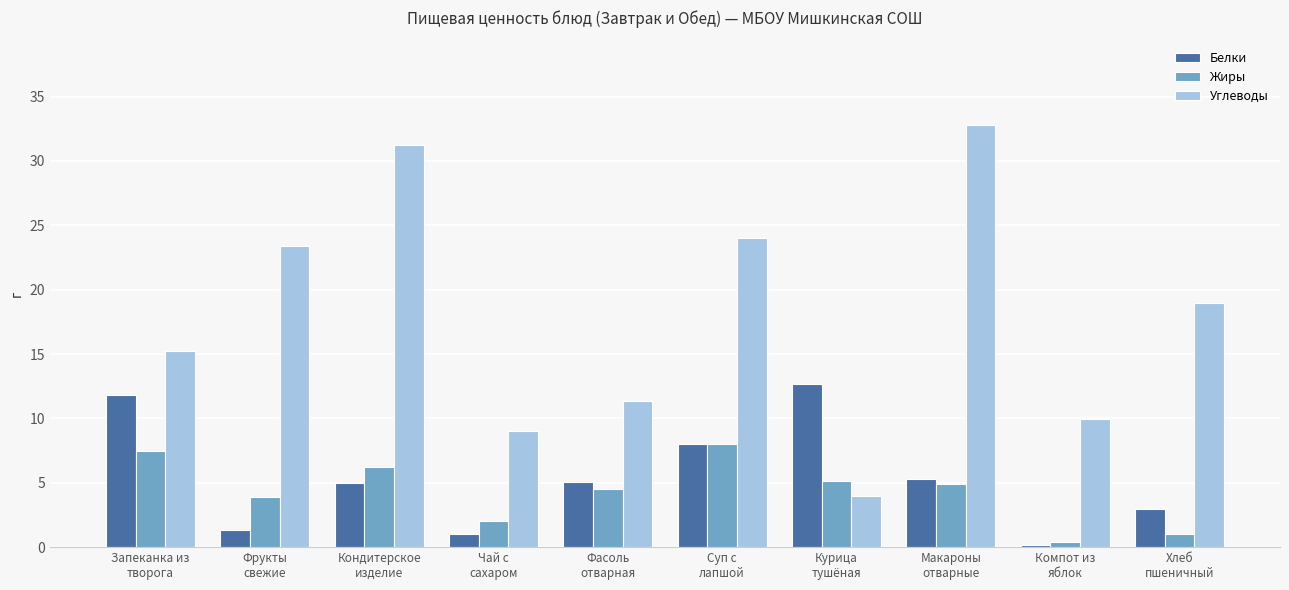

At which label does Жиры reach its minimum?

Компот из
яблок